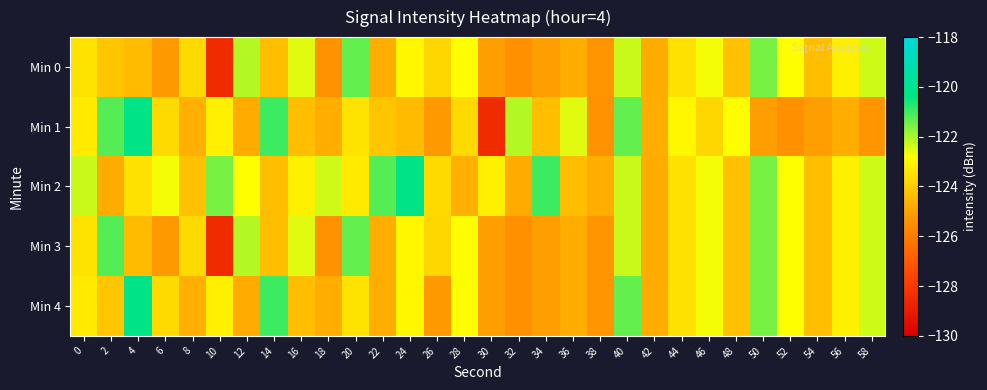

At 22, list the series in order from largest to smallest.

Min 2, Min 1, Min 0, Min 3, Min 4